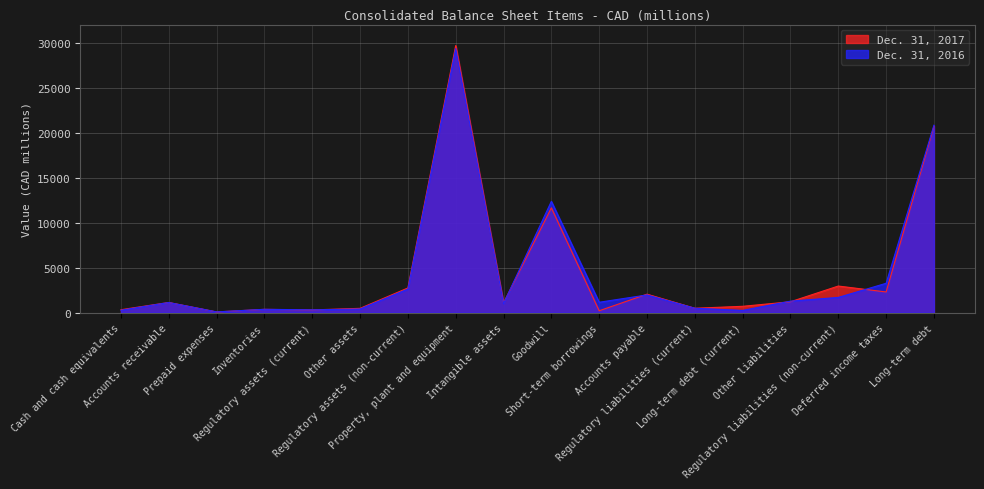

Where do Dec. 31, 2017 and Dec. 31, 2016 first cross each other?

Accounts receivable and Prepaid expenses